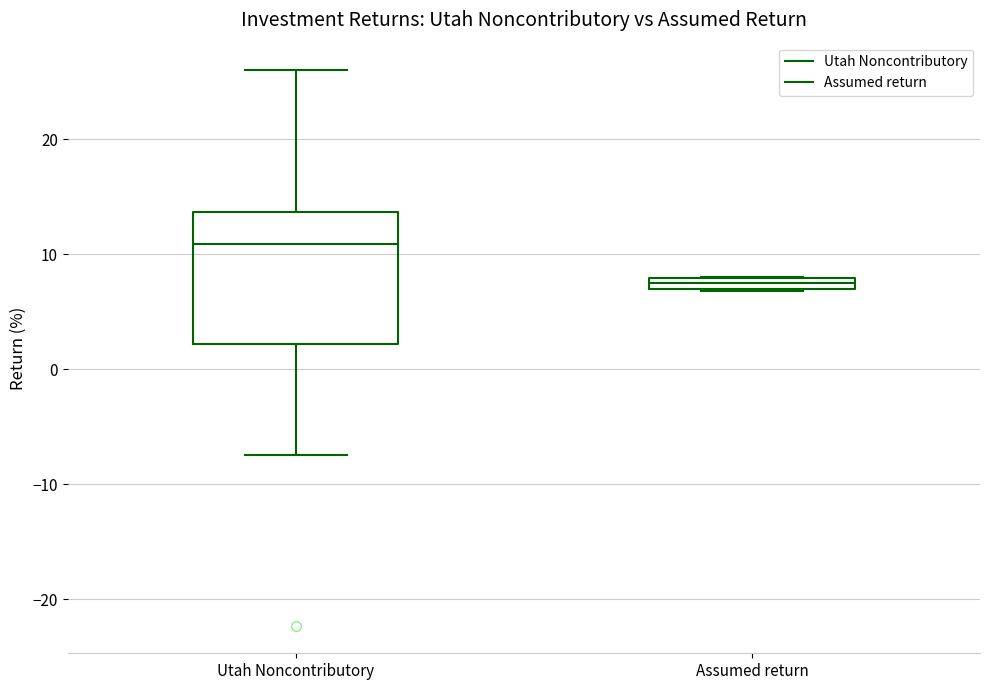

Where is the upper edge of the box for Assumed return on the y-axis? The values are not printed on the chart, so give them approximately, as read against the axis.

8